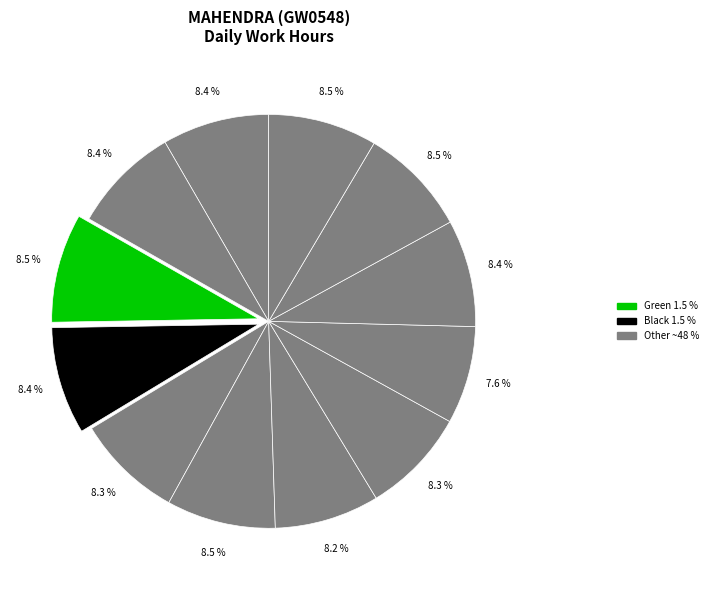

Does any single category account for the majority?

No